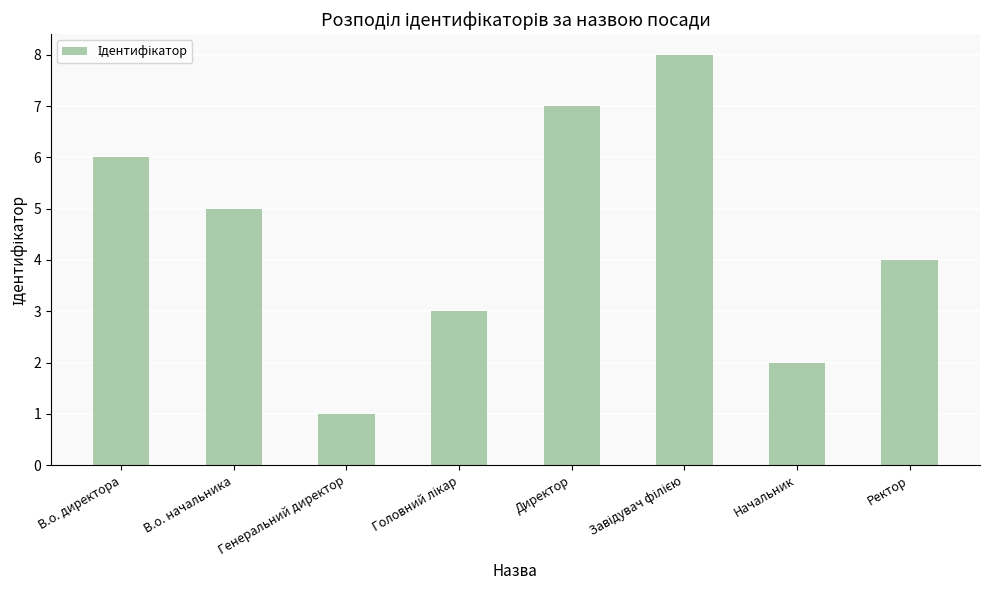

What is the change in value from В.о. директора to Ректор?

-2